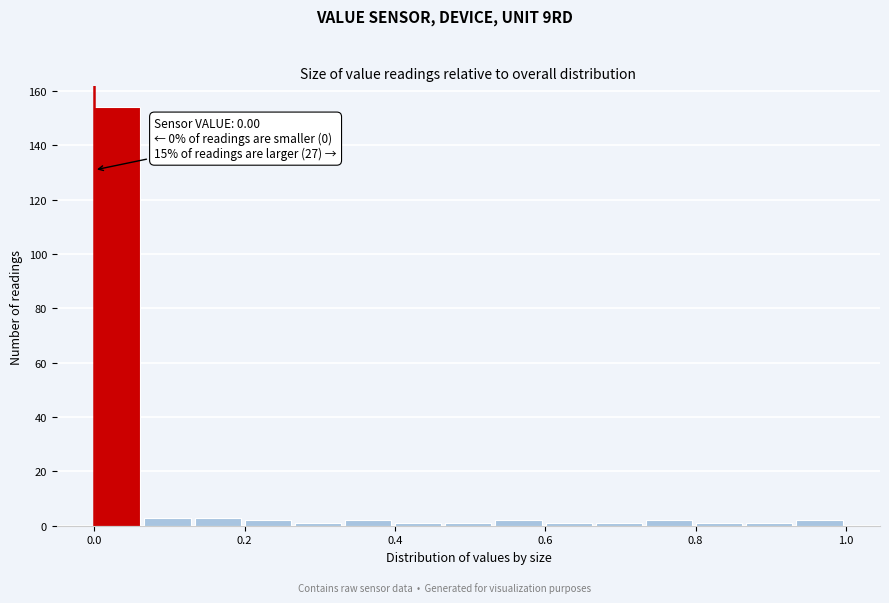

Read against the x-axis, roughly where is the centre of the tallest bar?

0.04